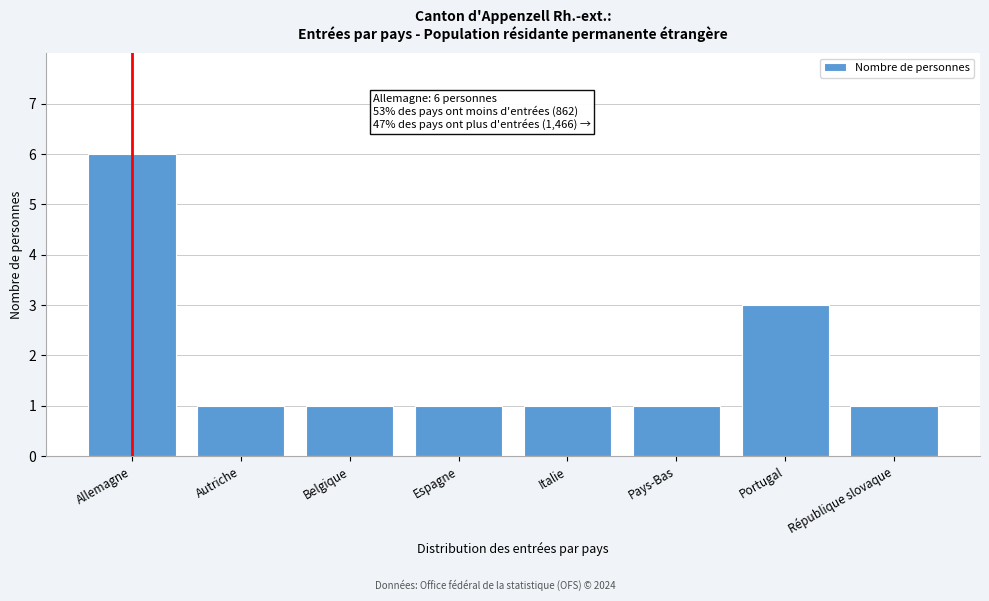

Reading left to right, list all the values displayed in this chart.

Allemagne=6	Autriche=1	Belgique=1	Espagne=1	Italie=1	Pays-Bas=1	Portugal=3	République slovaque=1